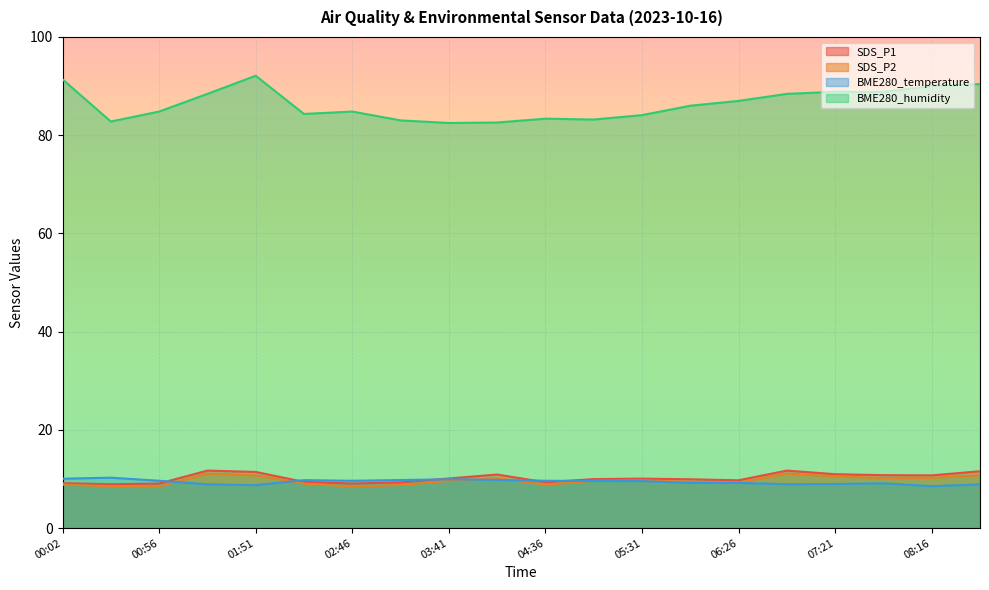

What is the difference between the SDS_P1 values at 07:49 and 05:59?

0.8